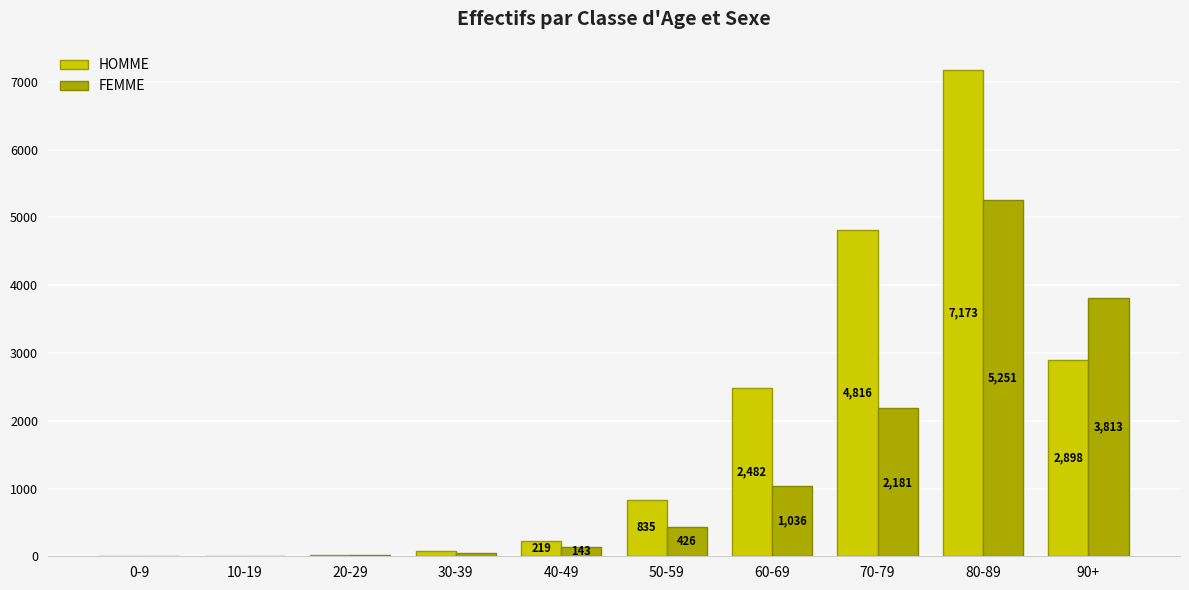

At which label does HOMME reach its peak?

80-89